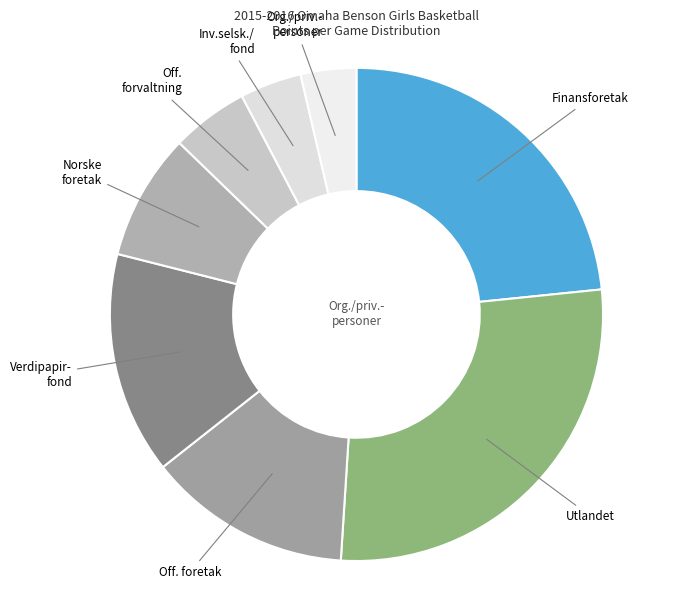

Do Verdipapir- fond and Off. forvaltning together represent more than half of the pie?

No